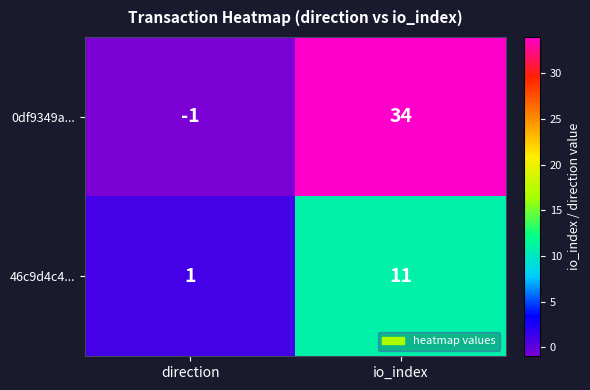

At how many categories does at least one series exceed 7?

1